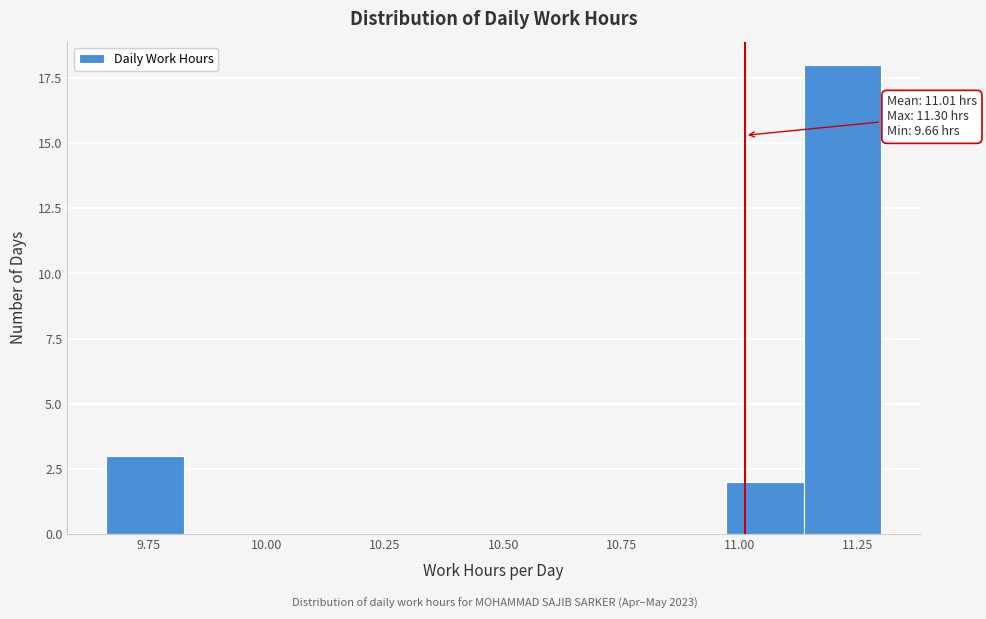

Around what value on the x-axis is the tallest bar? Give the approximate position of its centre, as read against the axis.

11.20